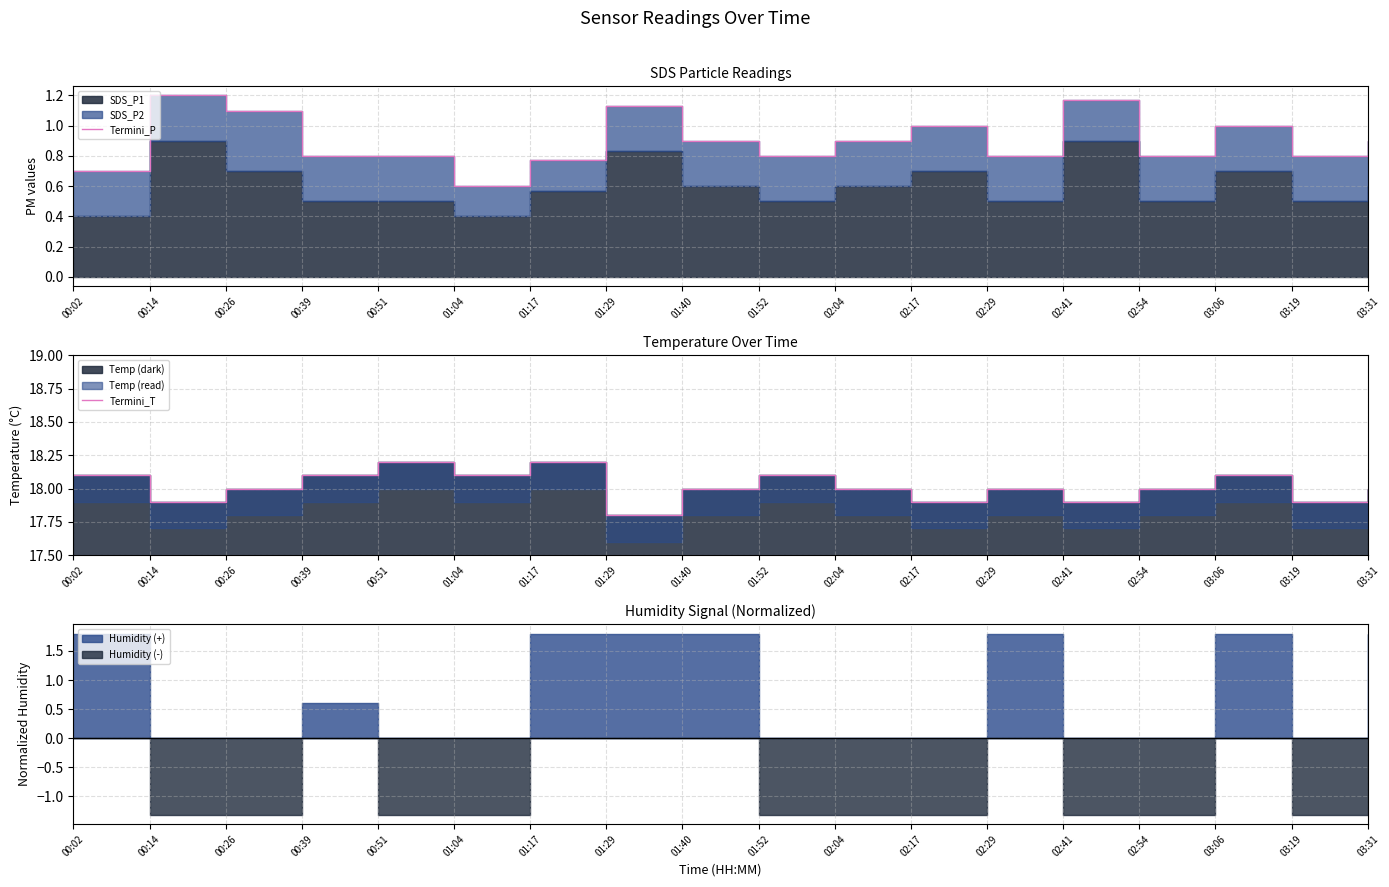

True or false: Termini_T has a value of 28.7 at 01:04.

False